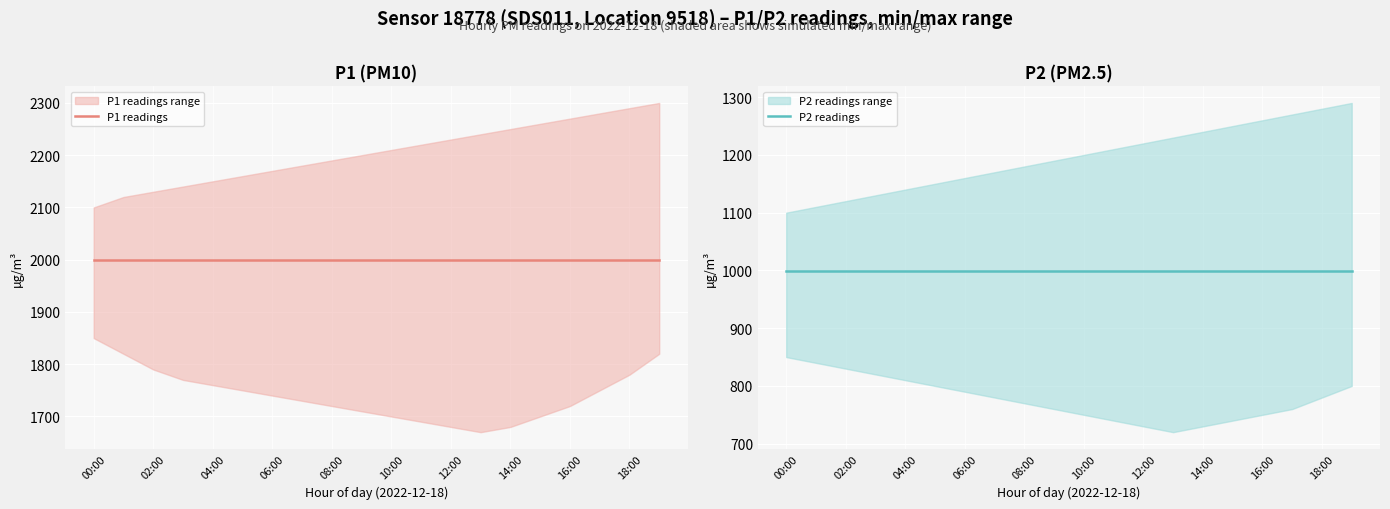

At which label does P2 readings reach its minimum?

00:00